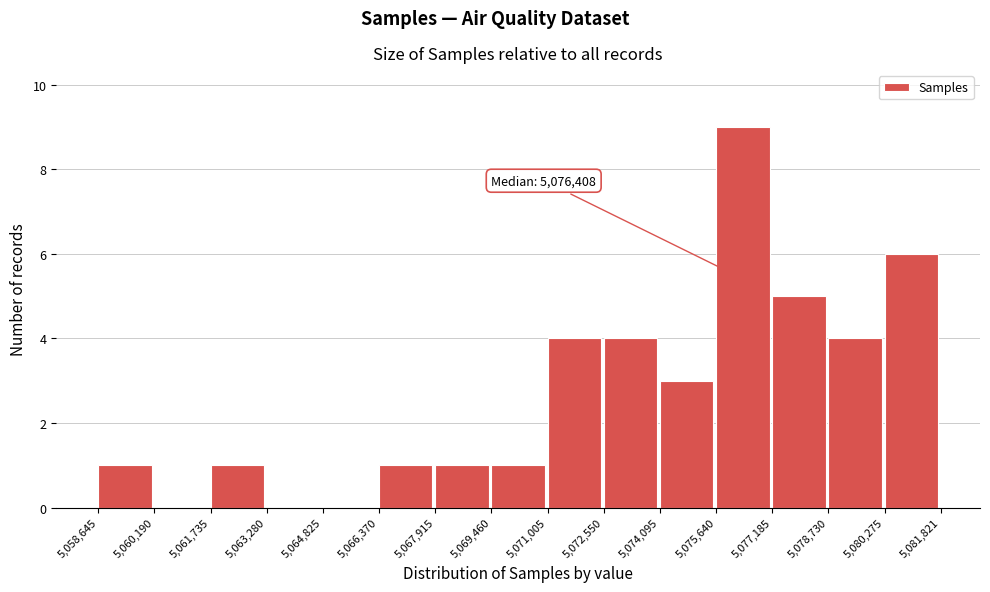

Over which range of the x-axis is the bar tallest?

5,075,640 to 5,077,185